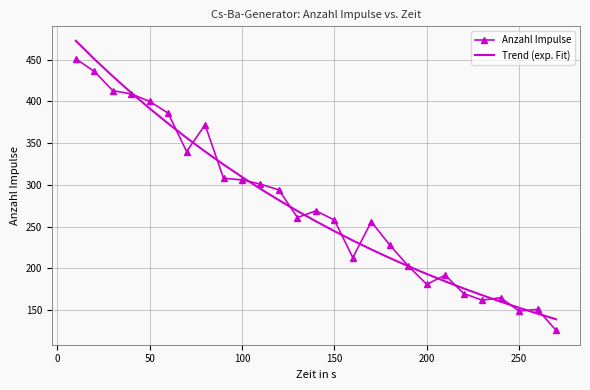

What is the lowest value of the Anzahl Impulse series?

126.0